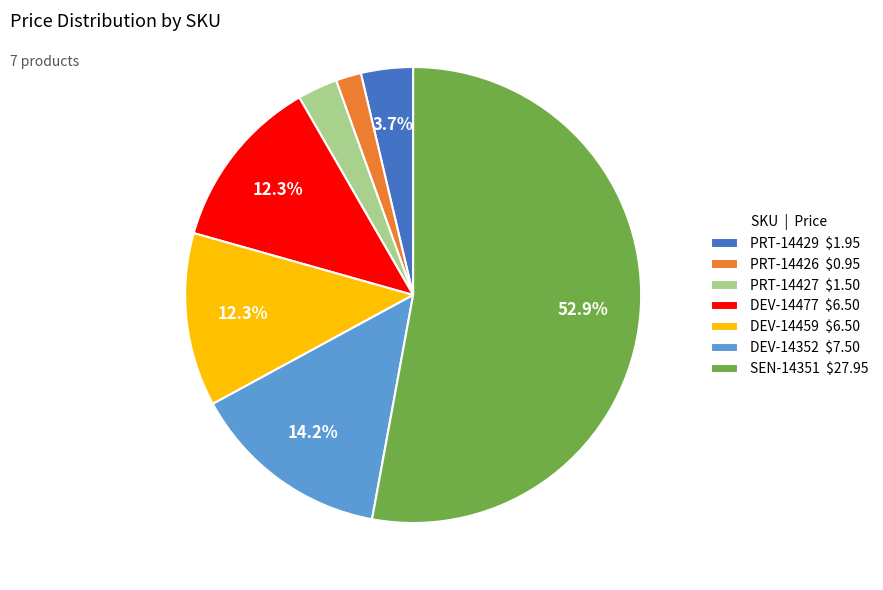

What is the ratio of the value at PRT-14426 to the value at PRT-14427?

0.6